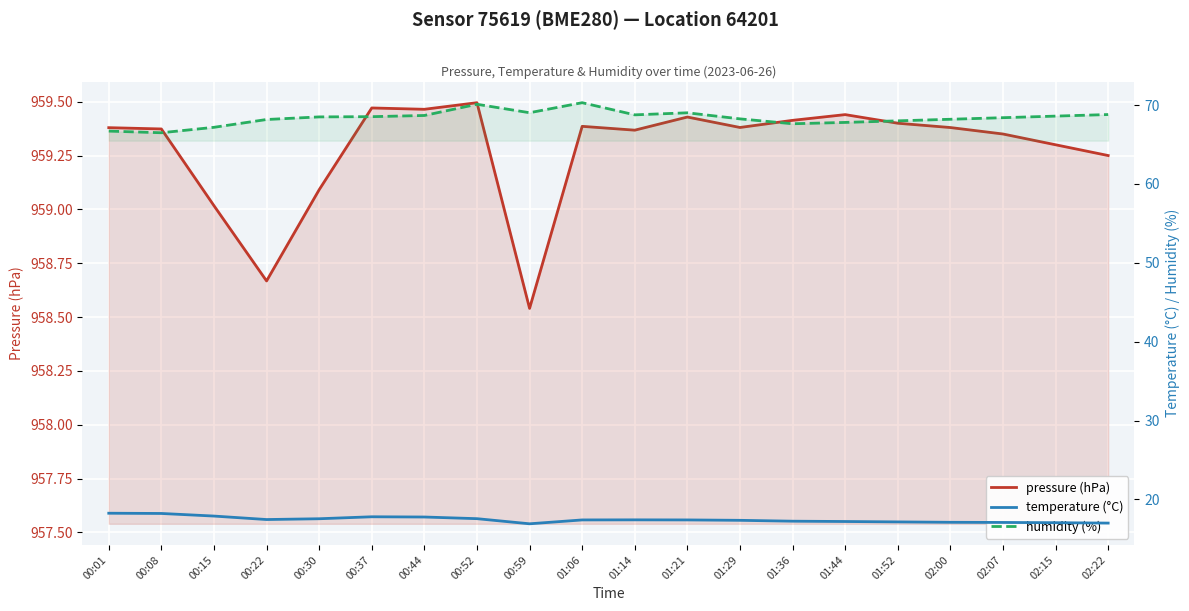

Is the value of humidity (%) at 02:00 greater than the value of temperature (°C) at 01:36?

Yes